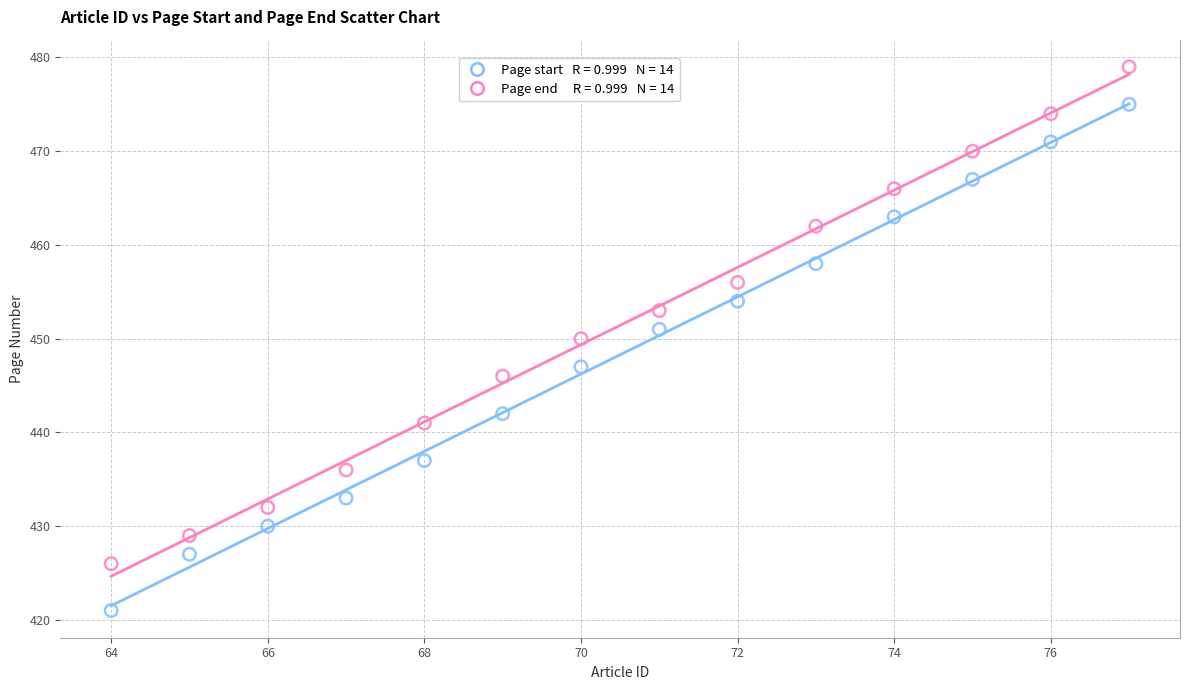

Across all data points, what is the range of X values (max minus min)?

13